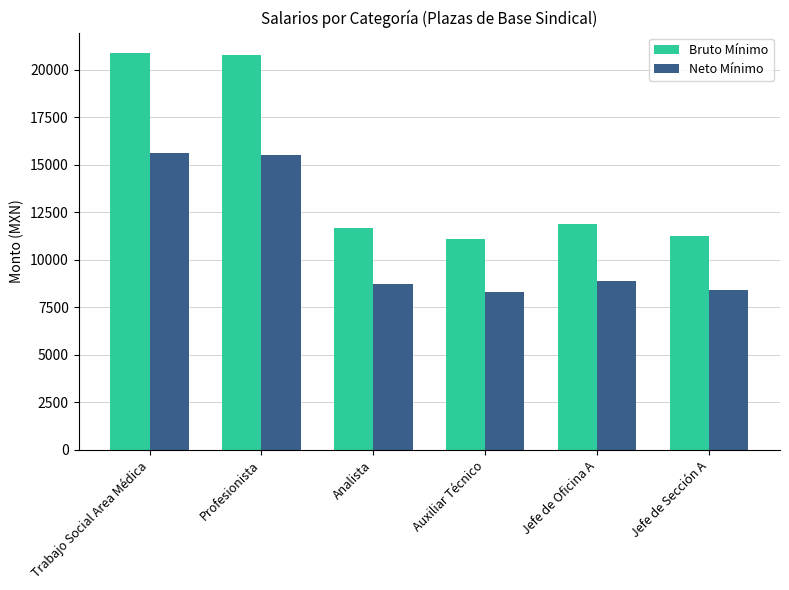

What is the label of the 3rd bar from the right?

Auxiliar Técnico